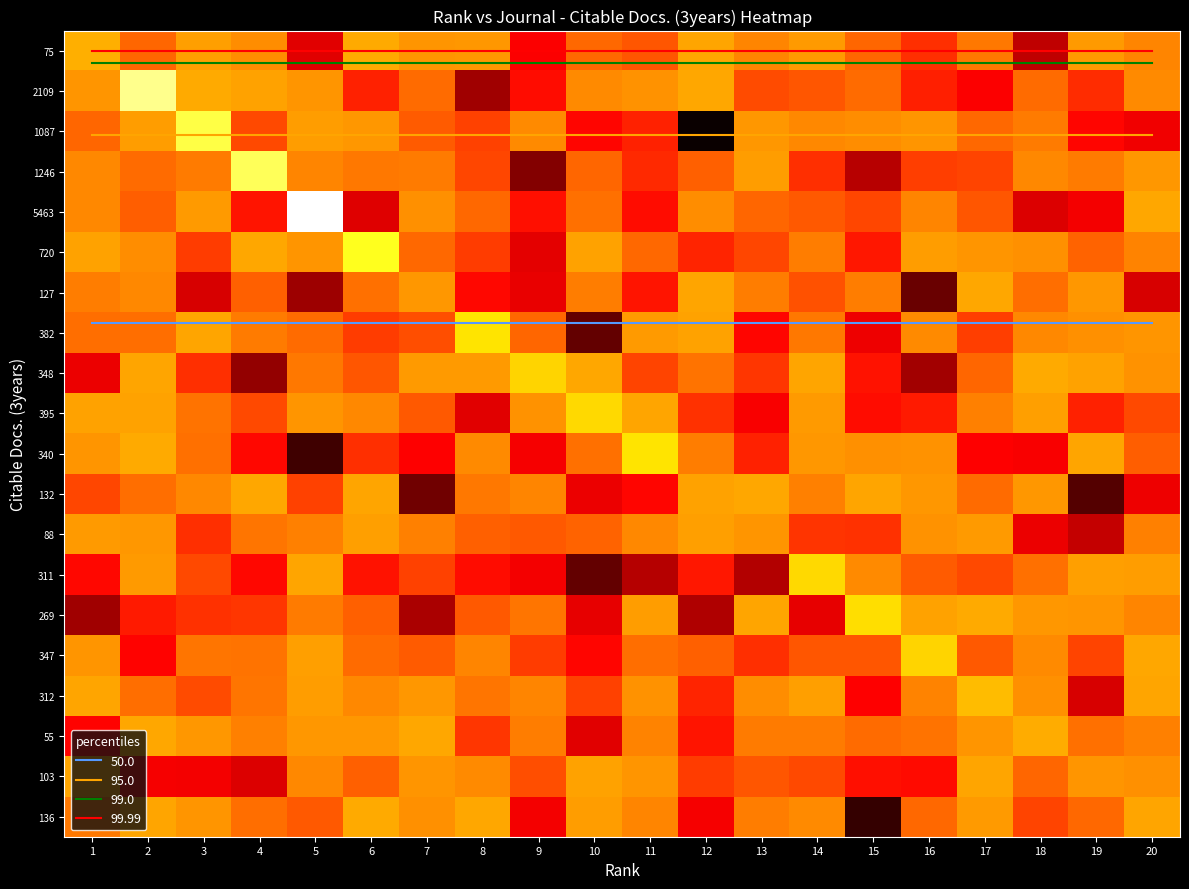

Rank the series at 12 from highest to lowest value.

2109, 75, 127, 132, 382, 88, 5463, 340, 348, 347, 1246, 103, 395, 312, 720, 311, 55, 136, 269, 1087